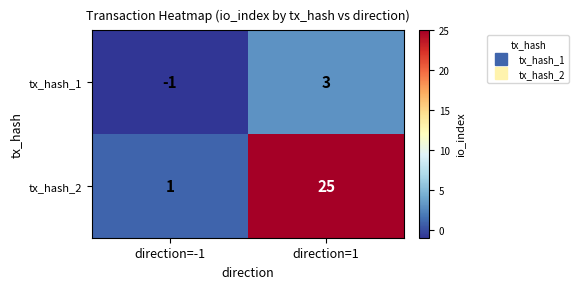

What is the difference between the highest and lowest values at direction=-1?

2